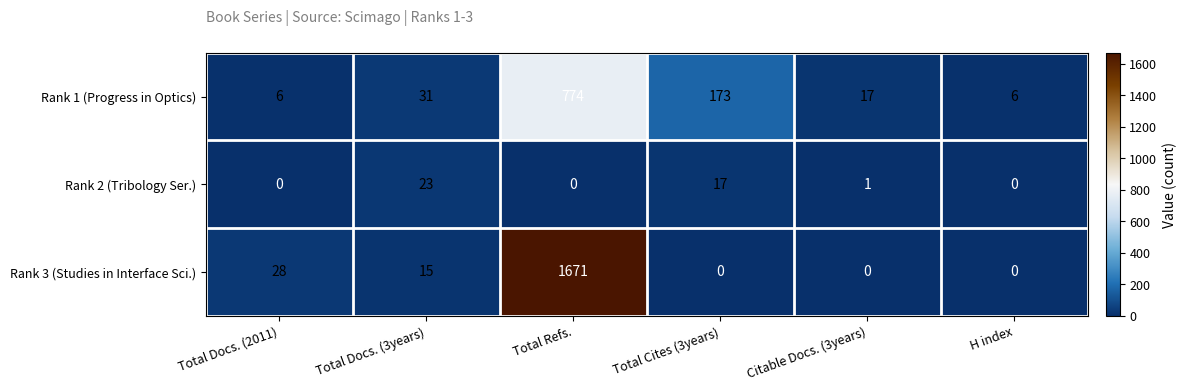

Which series has the largest total across all categories?

Rank 3 (Studies in Interface Sci.)